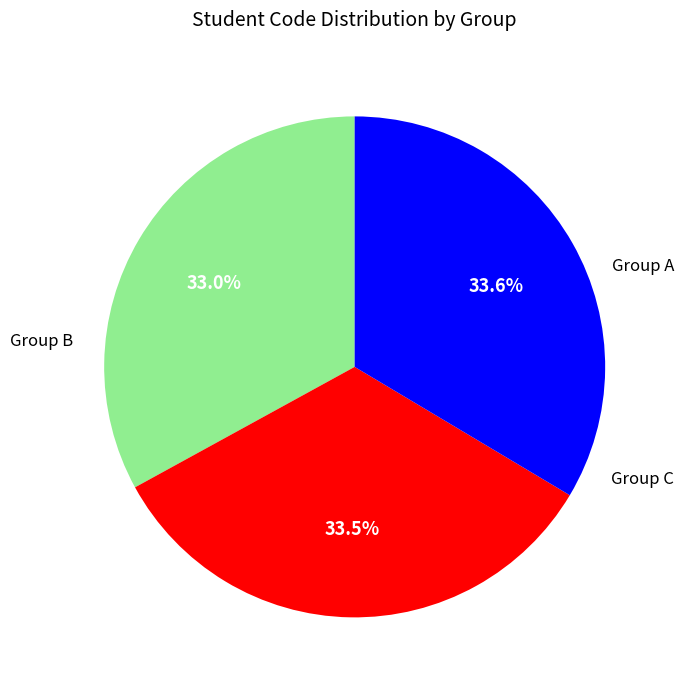

How many segments does this pie chart have?

3